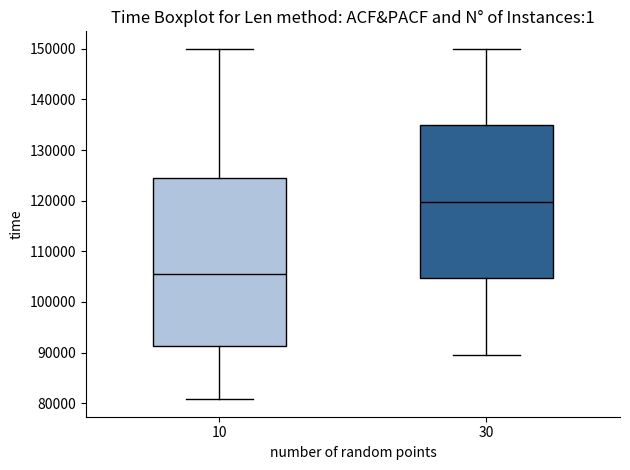

Comparing the boxes themselves (not the whiskers), which one is the tallest?

10